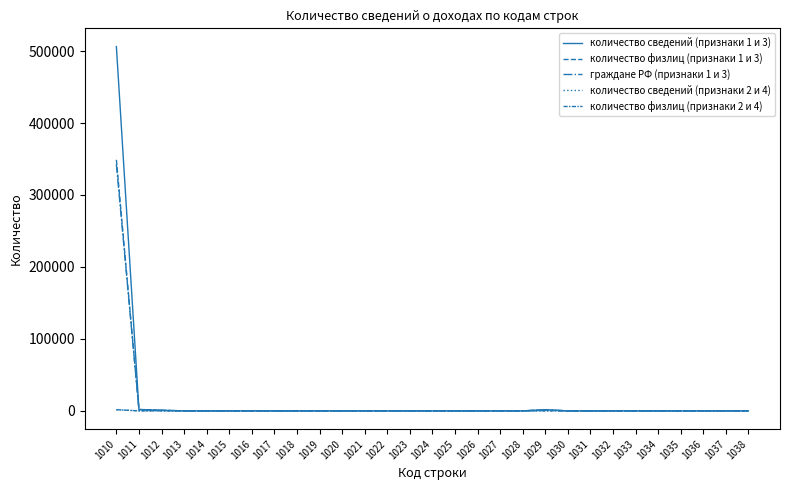

How many lines are shown in the chart?

5